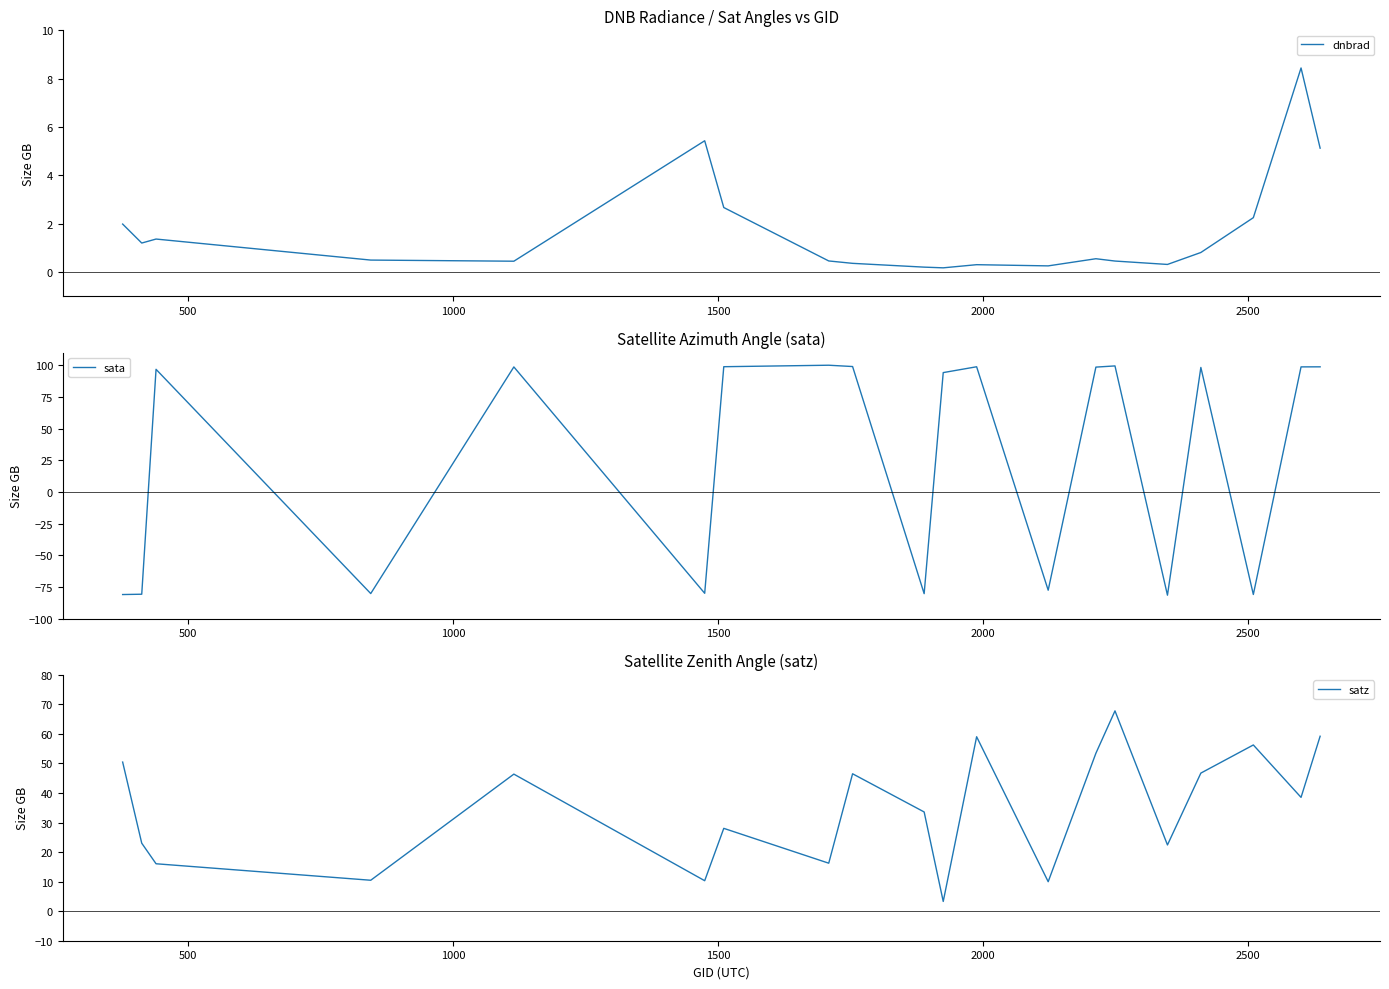

What are all the series names shown in the legend?

dnbrad, sata, satz